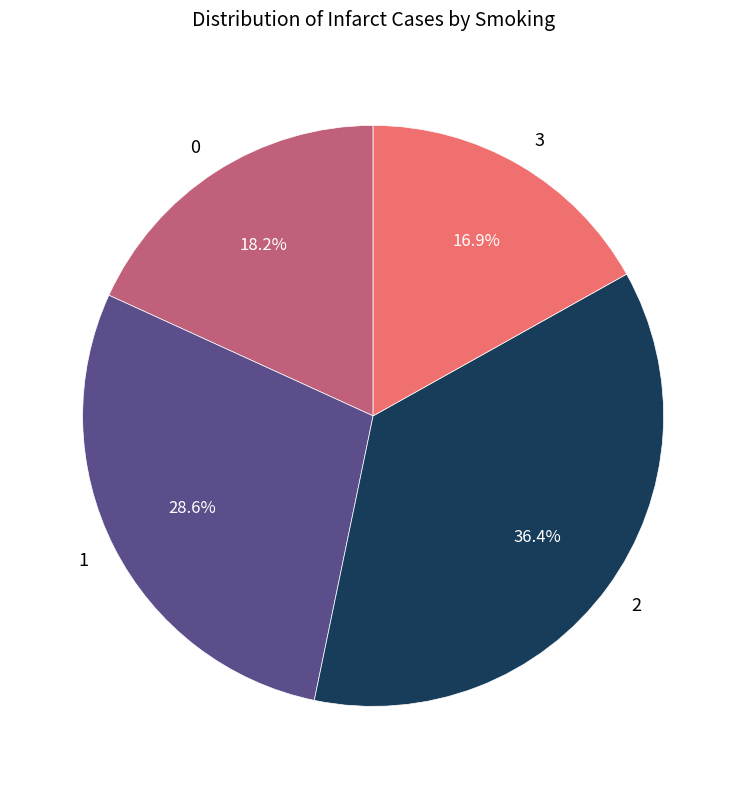

How many segments does this pie chart have?

4